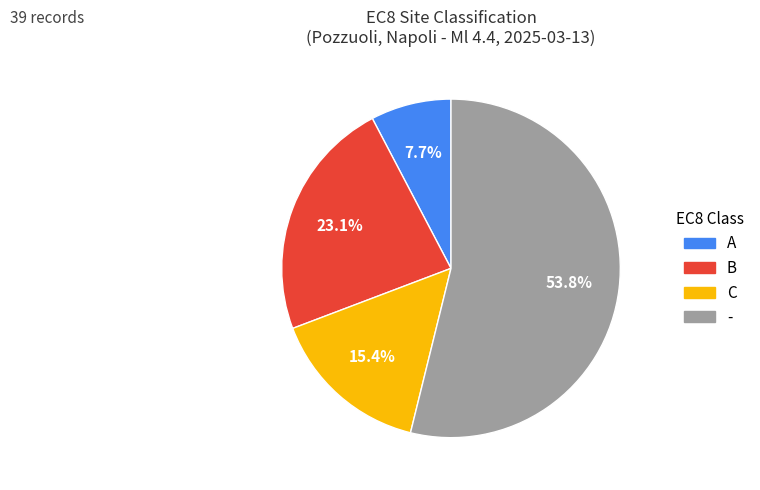

Does B account for over 50% of the chart?

No